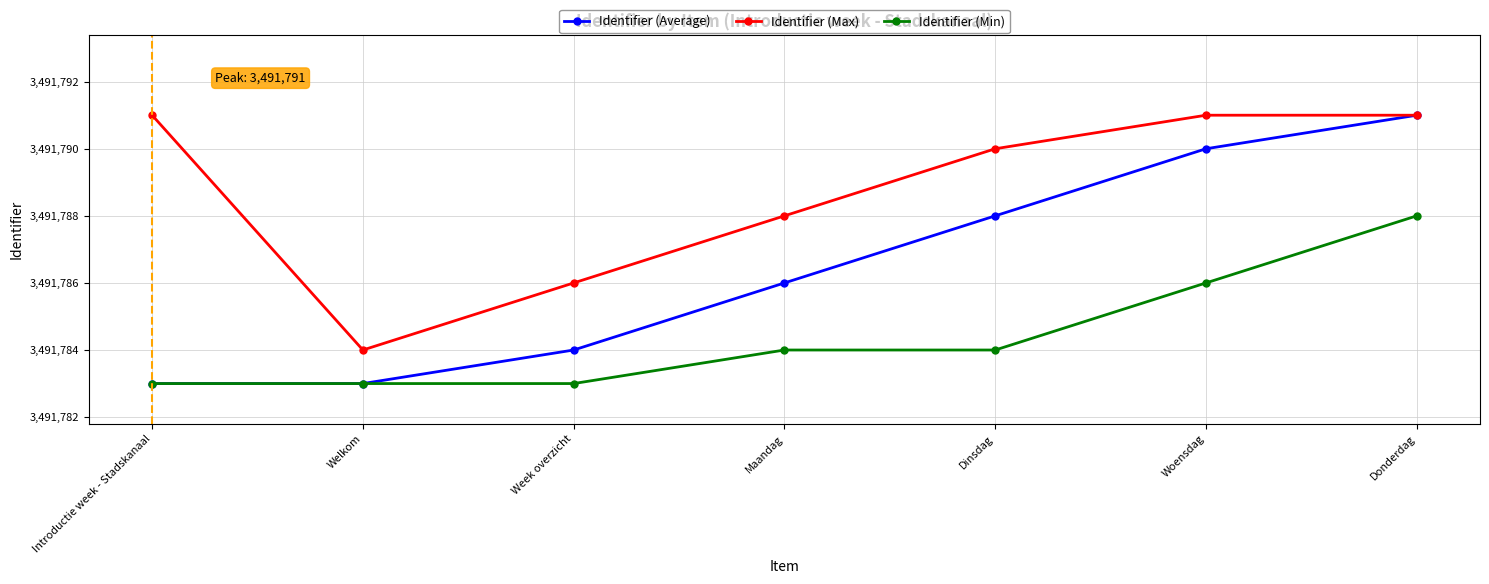

What is the label of the 1st point from the right?

Donderdag